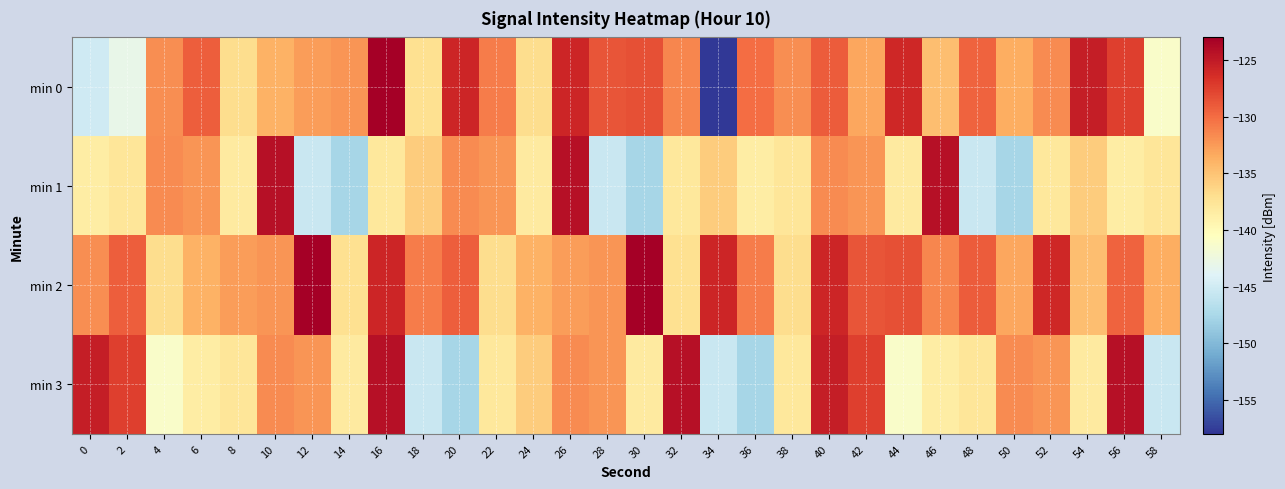

Reading right to left, what are all the values shown in this chart?

min 0: 58=-141.2	56=-127.5	54=-125.3	52=-131.6	50=-133.6	48=-129.5	46=-134.7	44=-125.9	42=-133.2	40=-129.0	38=-131.8	36=-130.1	34=-157.7	32=-131.4	30=-128.4	28=-128.7	26=-125.8	24=-136.9	22=-130.9	20=-125.9	18=-137.1	16=-123.1	14=-132.2	12=-132.7	10=-133.9	8=-136.9	6=-129.2	4=-131.8	2=-143.1	0=-145.0
min 1: 58=-137.7	56=-138.5	54=-135.6	52=-138.0	50=-147.7	48=-145.5	46=-124.3	44=-138.2	42=-132.3	40=-131.7	38=-137.7	36=-138.5	34=-135.6	32=-138.0	30=-147.7	28=-145.5	26=-124.3	24=-138.2	22=-132.3	20=-131.7	18=-135.6	16=-138.0	14=-147.7	12=-145.5	10=-124.3	8=-138.2	6=-132.3	4=-131.7	2=-137.7	0=-138.5
min 2: 58=-133.6	56=-129.5	54=-134.7	52=-125.9	50=-133.2	48=-129.0	46=-131.4	44=-128.4	42=-128.7	40=-125.8	38=-136.9	36=-130.9	34=-125.9	32=-137.1	30=-123.1	28=-132.2	26=-132.7	24=-133.9	22=-136.9	20=-129.2	18=-130.9	16=-125.9	14=-137.1	12=-123.1	10=-132.2	8=-132.7	6=-133.9	4=-136.9	2=-129.2	0=-131.8
min 3: 58=-145.5	56=-124.3	54=-138.2	52=-132.3	50=-131.7	48=-137.7	46=-138.5	44=-141.2	42=-127.5	40=-125.3	38=-138.0	36=-147.7	34=-145.5	32=-124.3	30=-138.2	28=-132.3	26=-131.7	24=-135.6	22=-138.0	20=-147.7	18=-145.5	16=-124.3	14=-138.2	12=-132.3	10=-131.7	8=-137.7	6=-138.5	4=-141.2	2=-127.5	0=-125.3